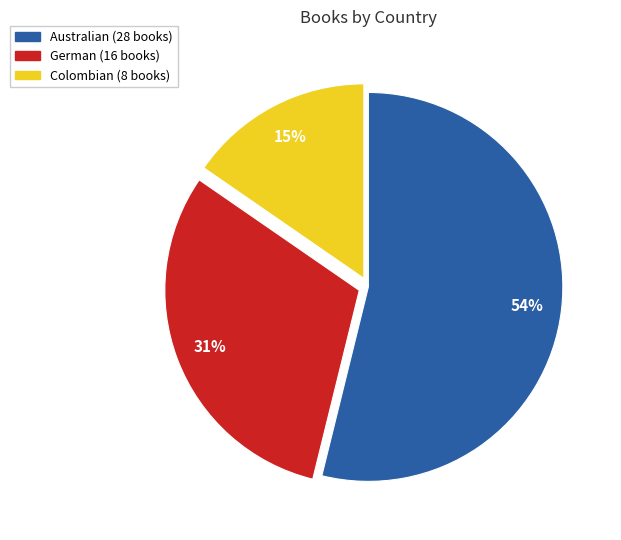

To the nearest percent, what portion does German represent?

31%